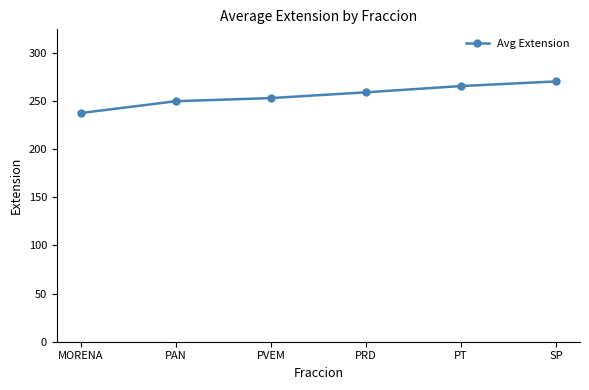

What is the change in value from PRD to SP?

+11.3